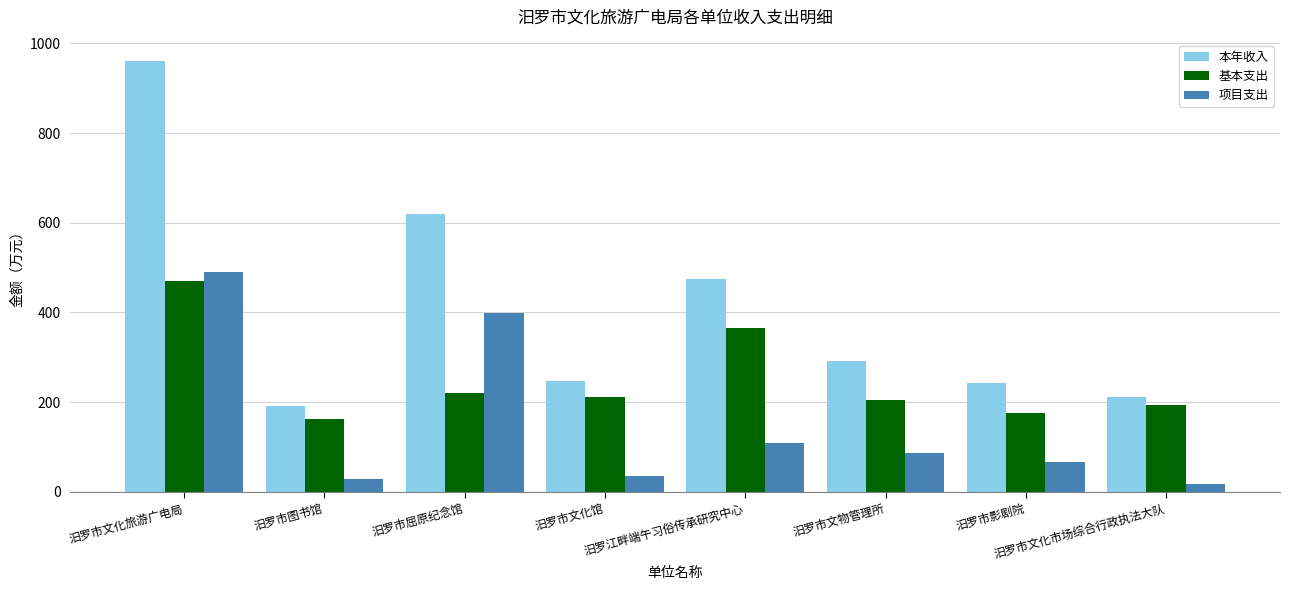

Rank the series by their average value, from highest to lowest.

本年收入, 基本支出, 项目支出